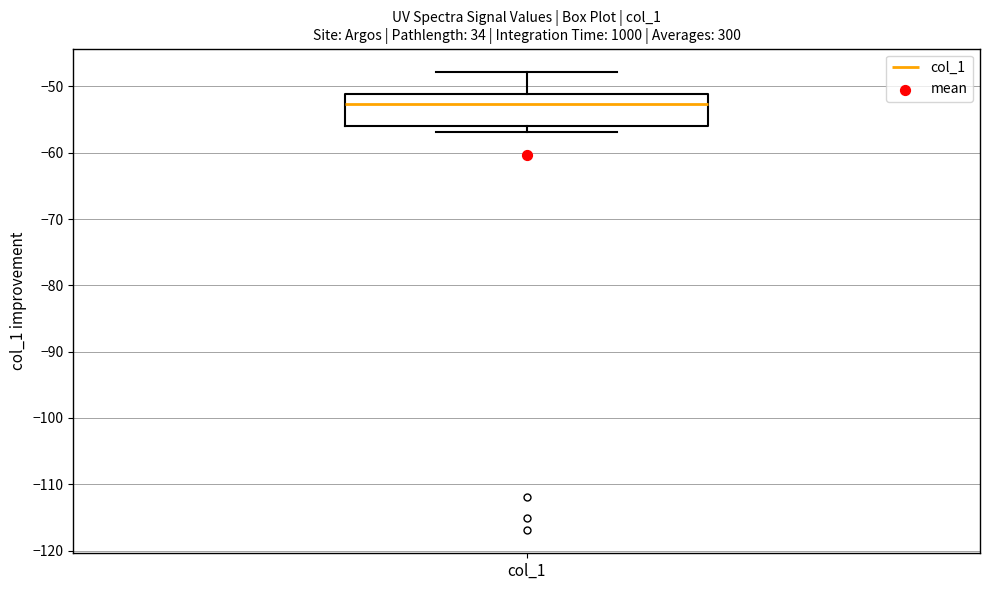

Where does the median line of the box for col_1 sit on the y-axis? The values are not printed on the chart, so give them approximately, as read against the axis.

-53